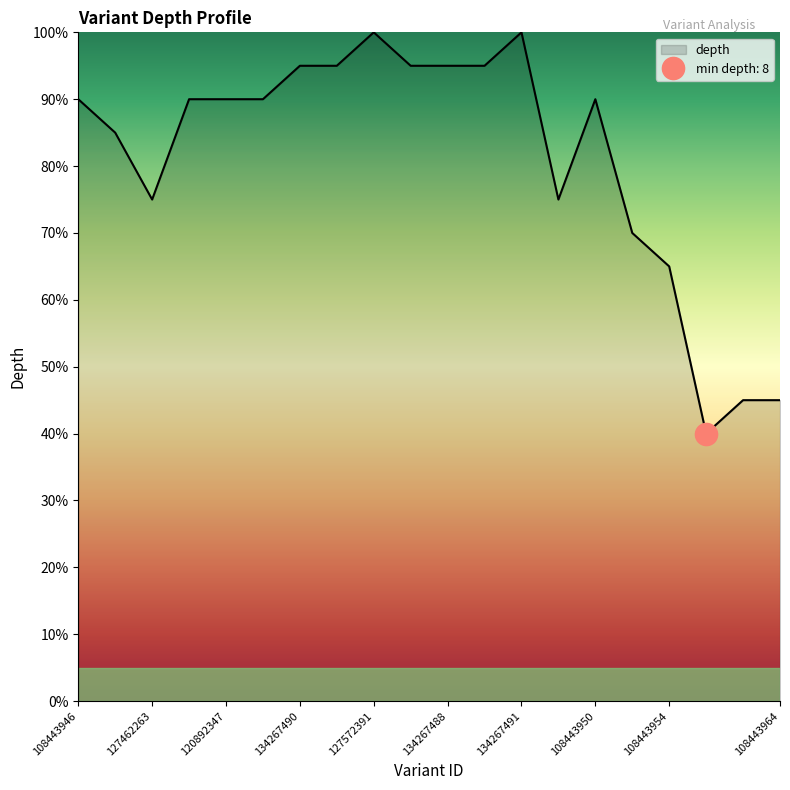

How many values are below 90?

8